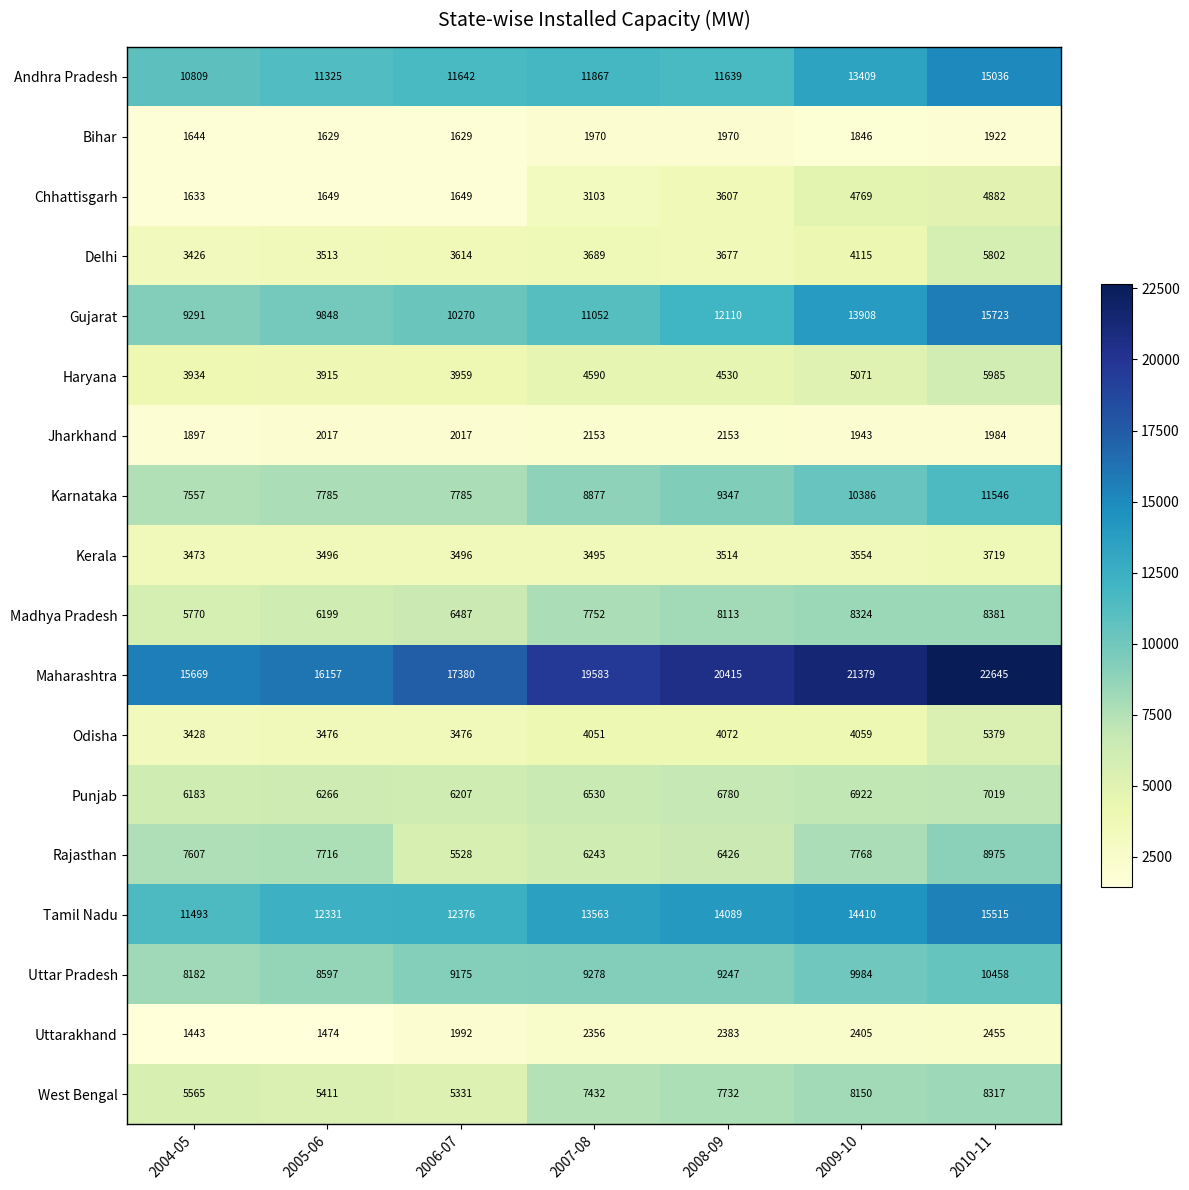

How many distinct data groups are displayed?

18